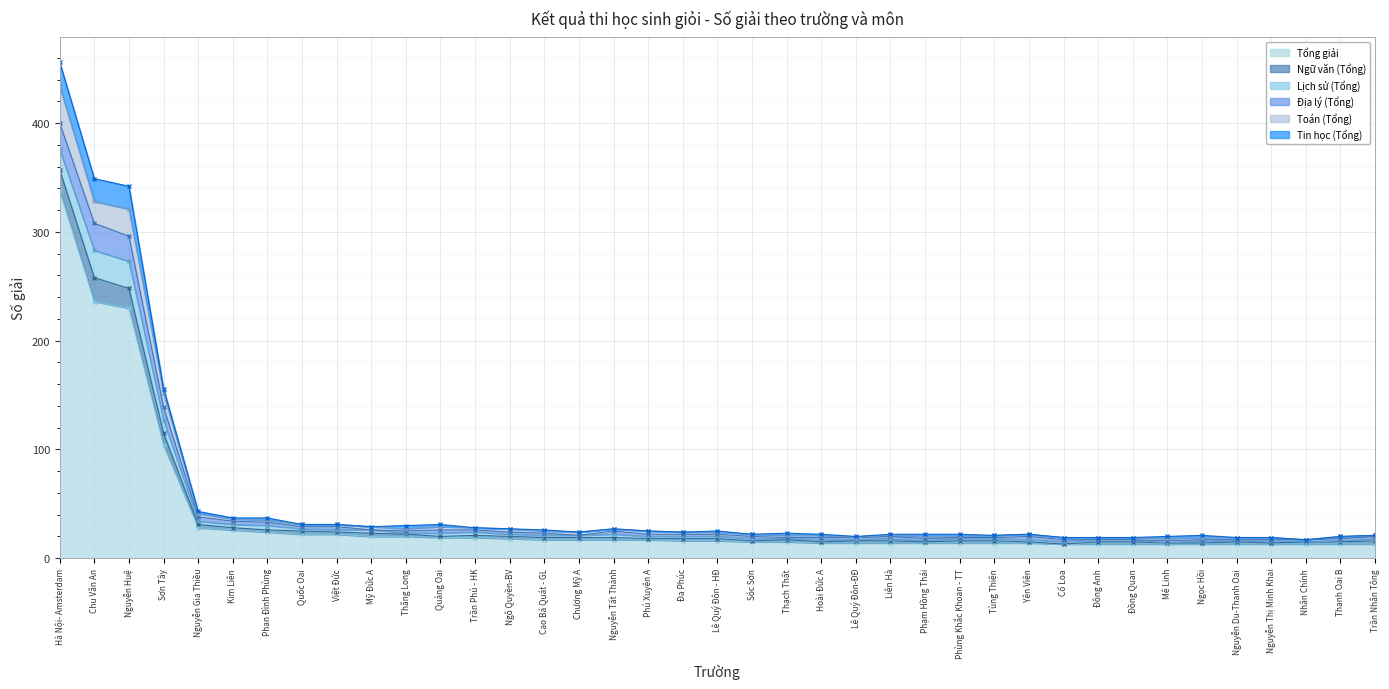

How many data points in Tổng giải are above 16?

18